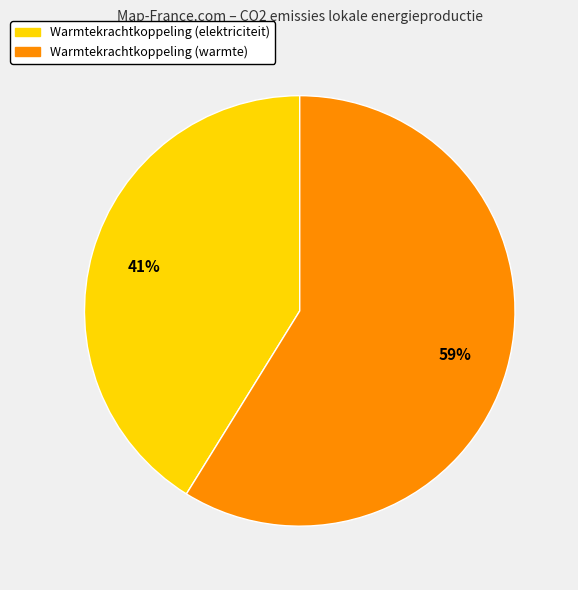

Is there any slice that represents more than half of the pie?

Yes